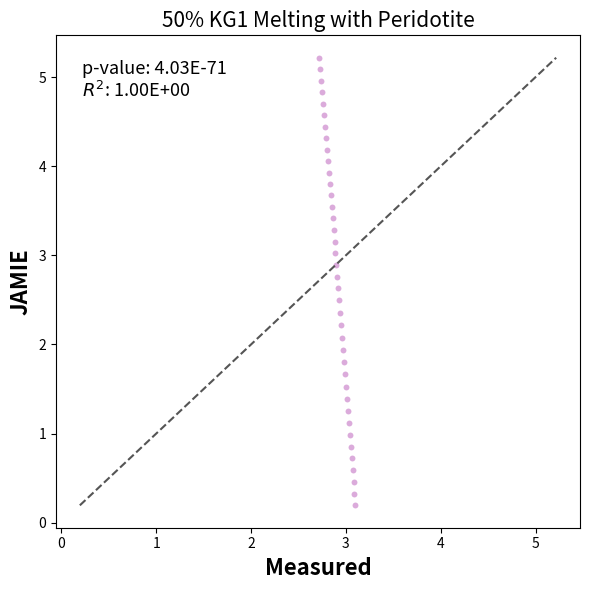

What is the range of Y values (max minus min)?

5.0